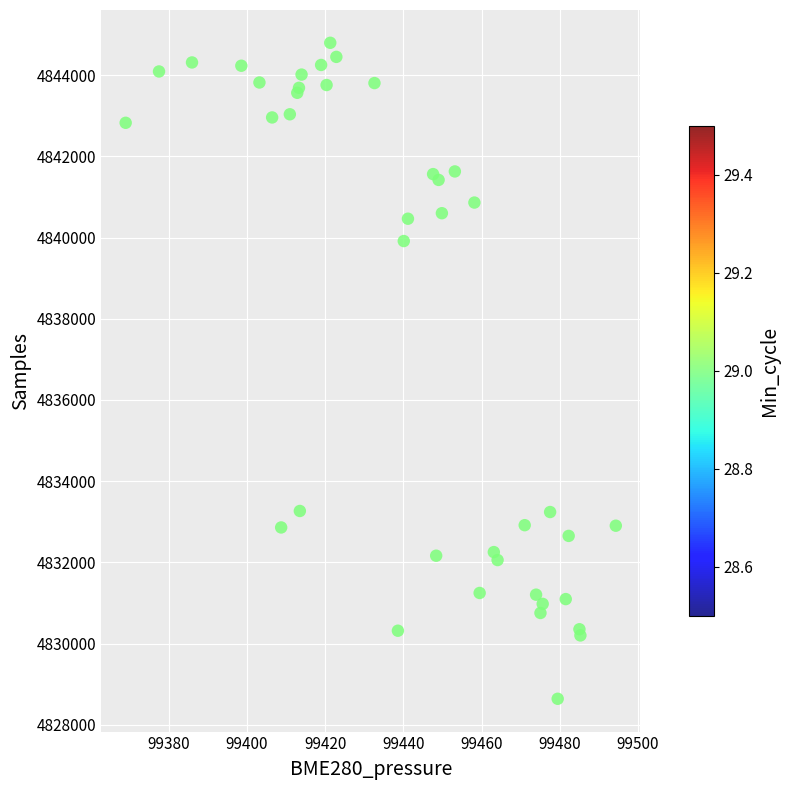

What Y value in the scatter plot is closest to 4836719?

4839916